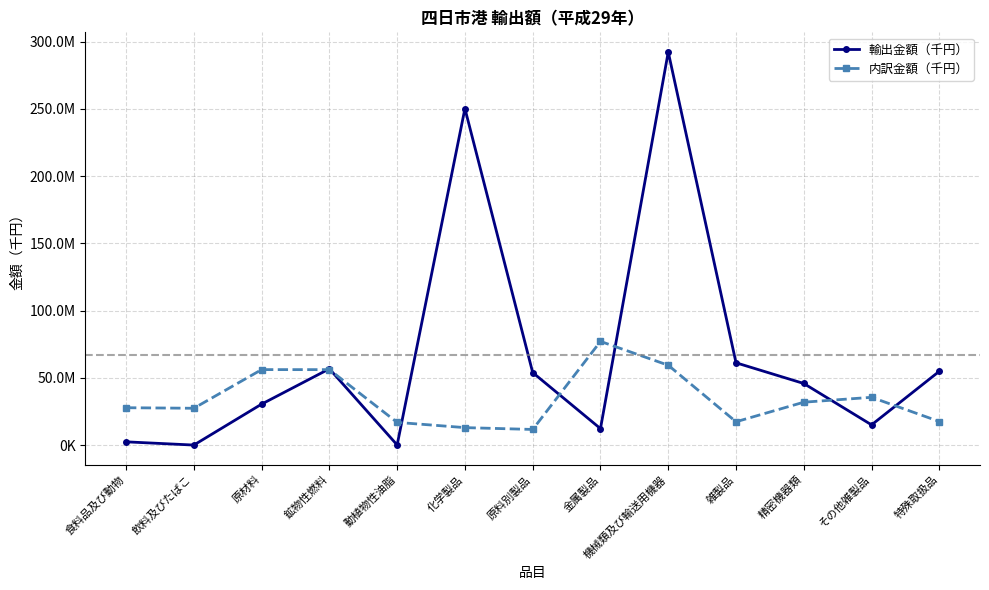

Is this an area chart (filled region under the line)?

No